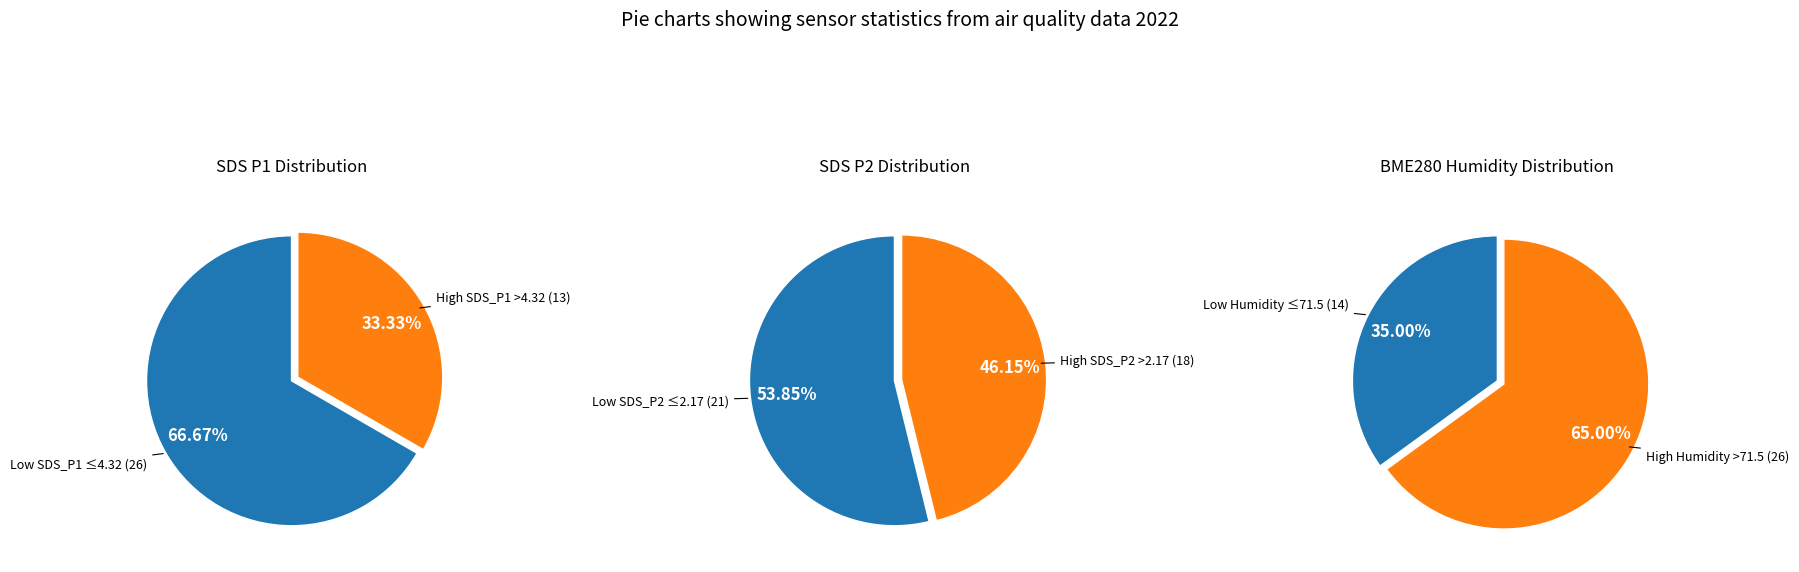

What is the change in value from SDS_P1_mean to BME280_humidity_mean?

+67.1